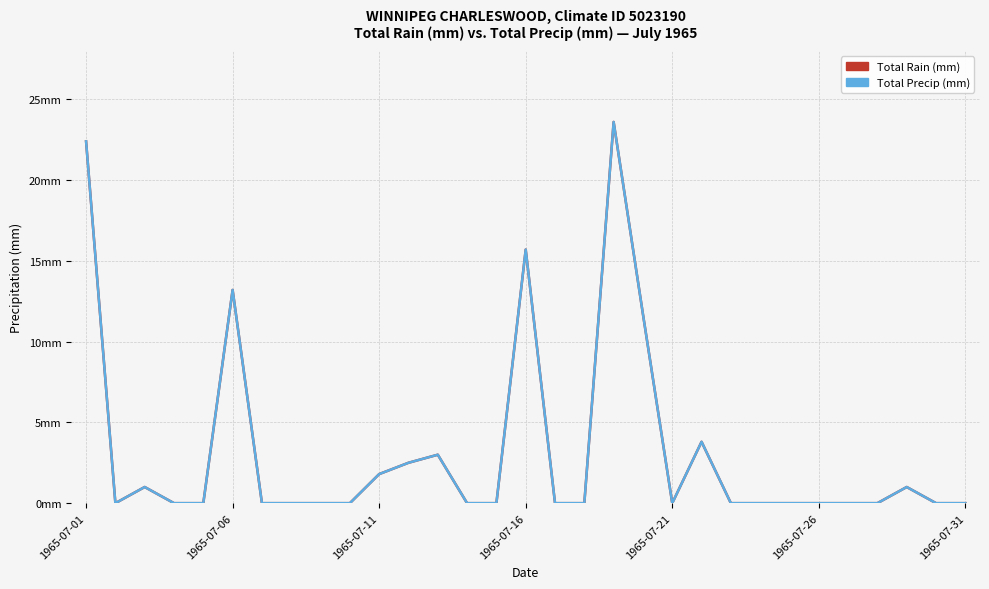

Does the chart display data point markers on the line(s)?

No